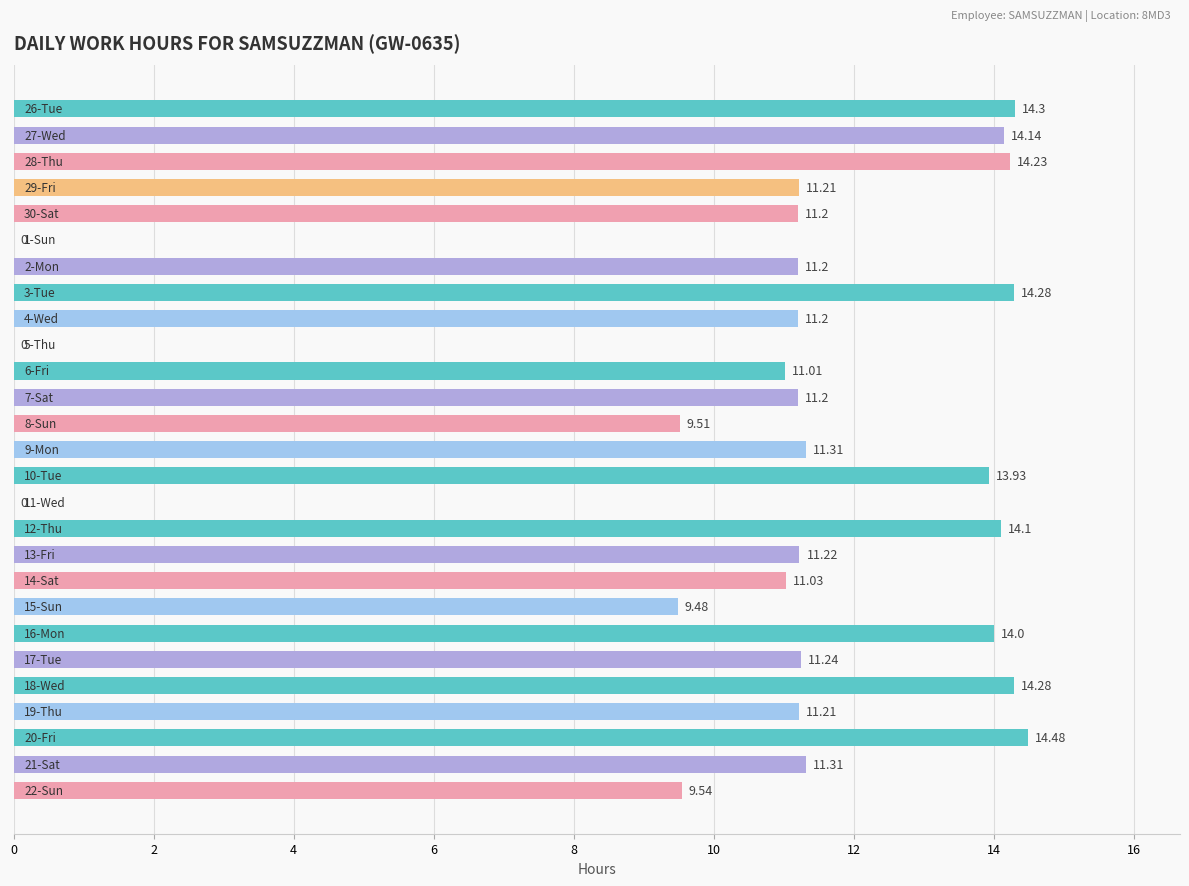

What is the greatest value displayed?

14.5